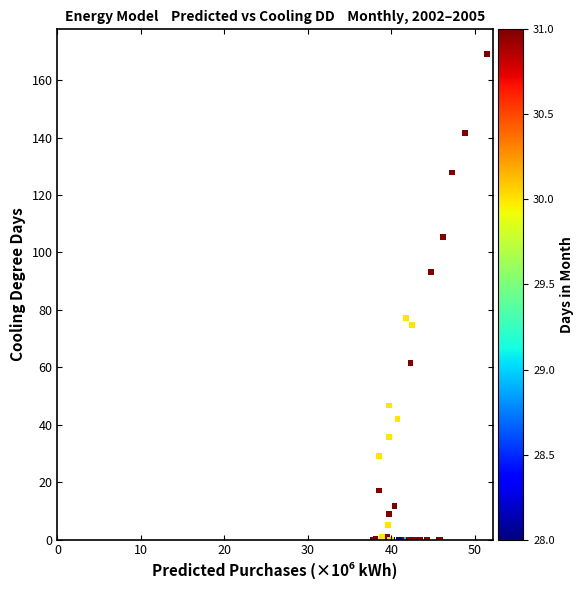

What Y value in the scatter plot is closest to 84?

77.3